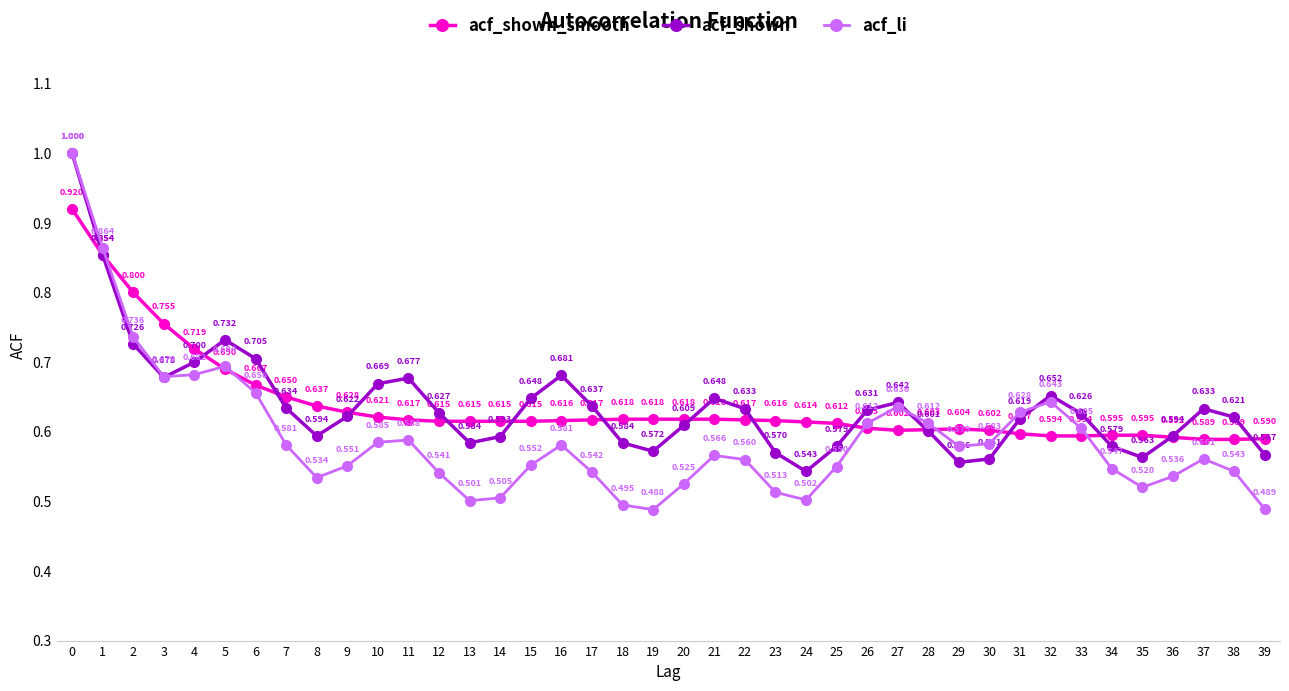

Where is the first local minimum for acf_shown?

3